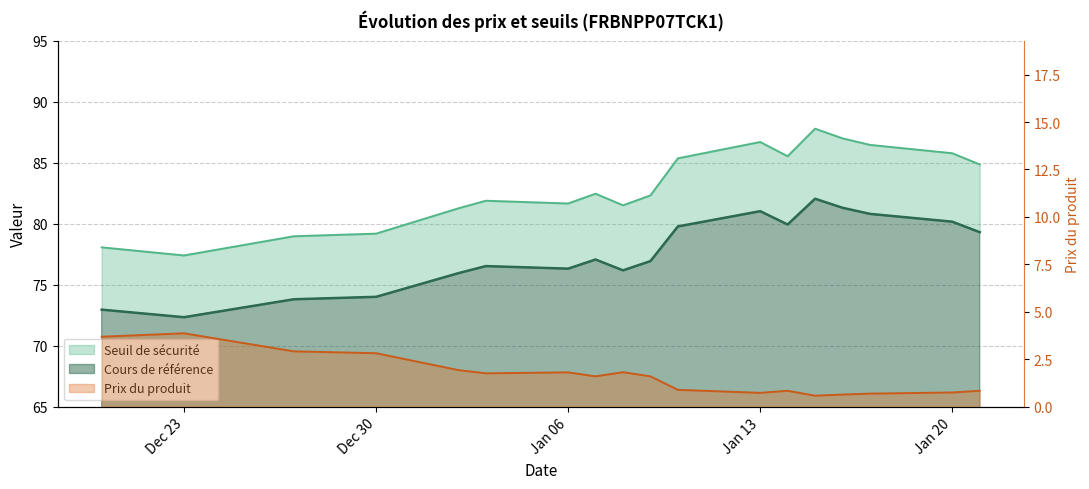

True or false: Seuil de sécurité and Cours de référence cross at least once.

False